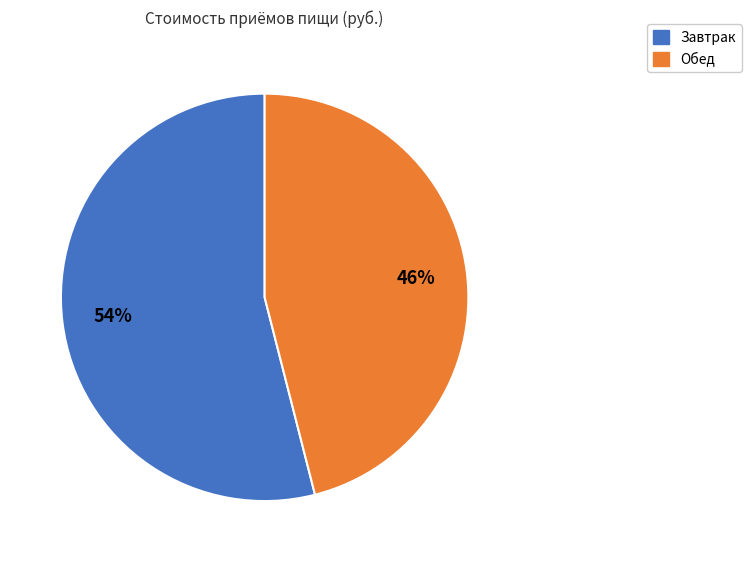

To the nearest percent, what is the average slice percentage?

50%